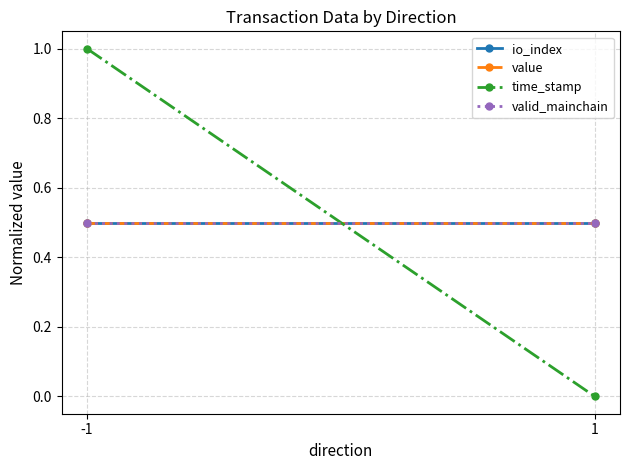

Which series has the widest spread of values?

time_stamp